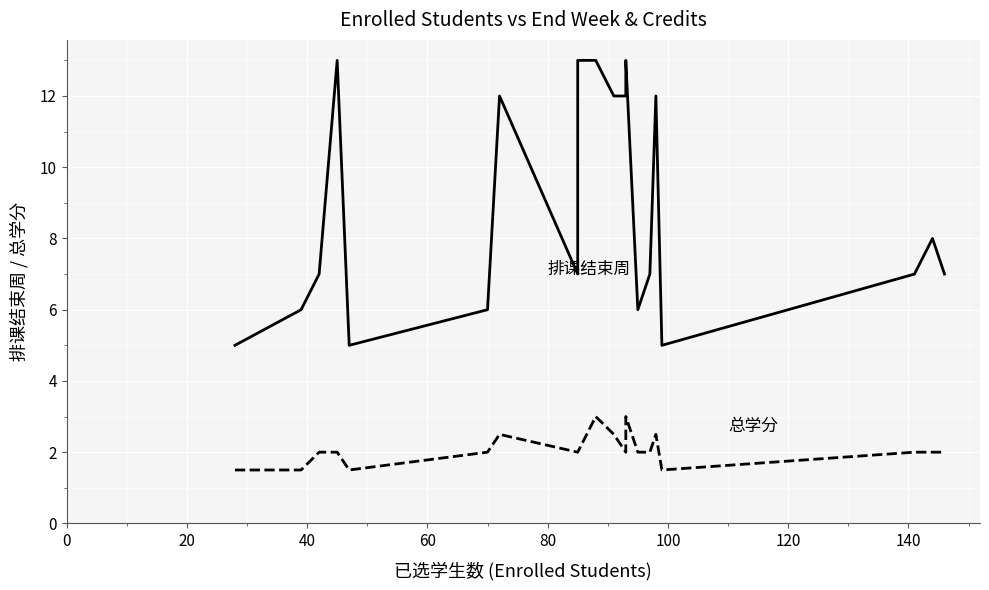

True or false: 总学分 has a value of 2.0 at 140.

True